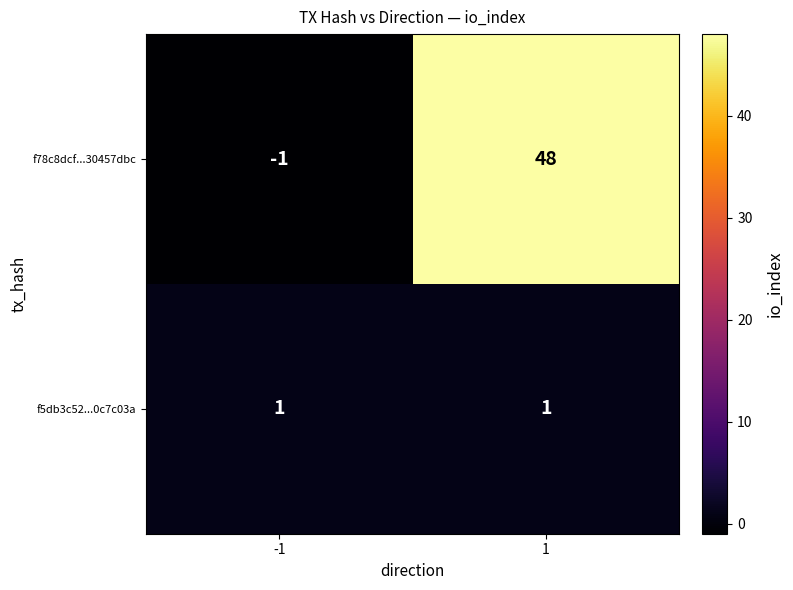

Which series has the largest total across all categories?

f78c8dcf...30457dbc